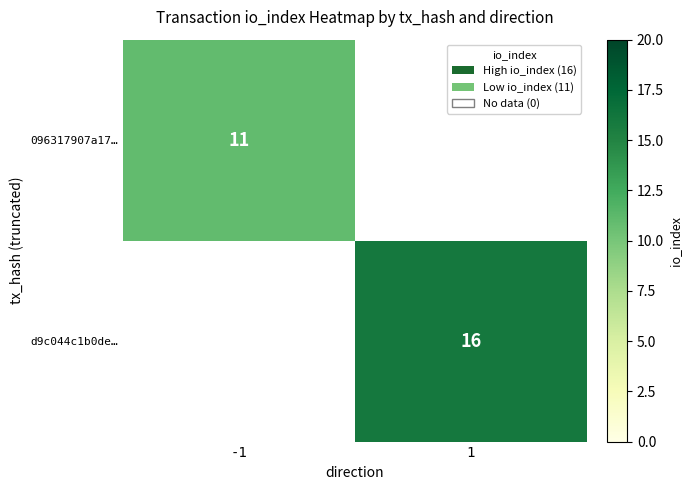

Is it true that 096317907a17… equals 5 at -1?

False